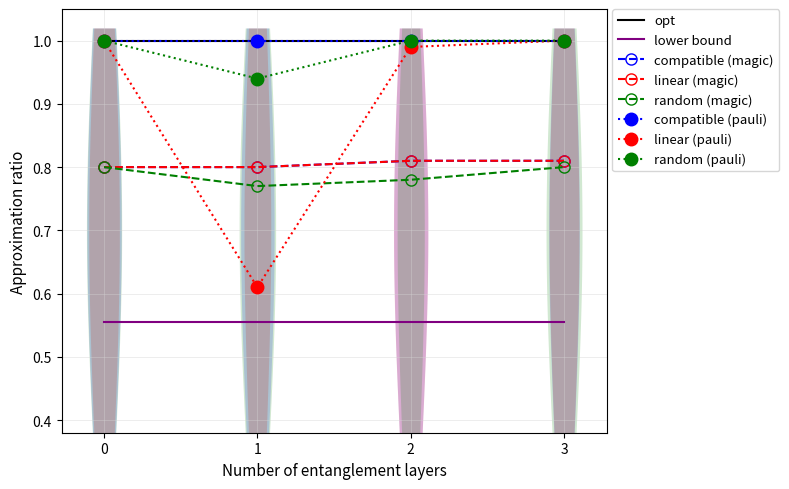

What is the total value across all series at 2?

4.4